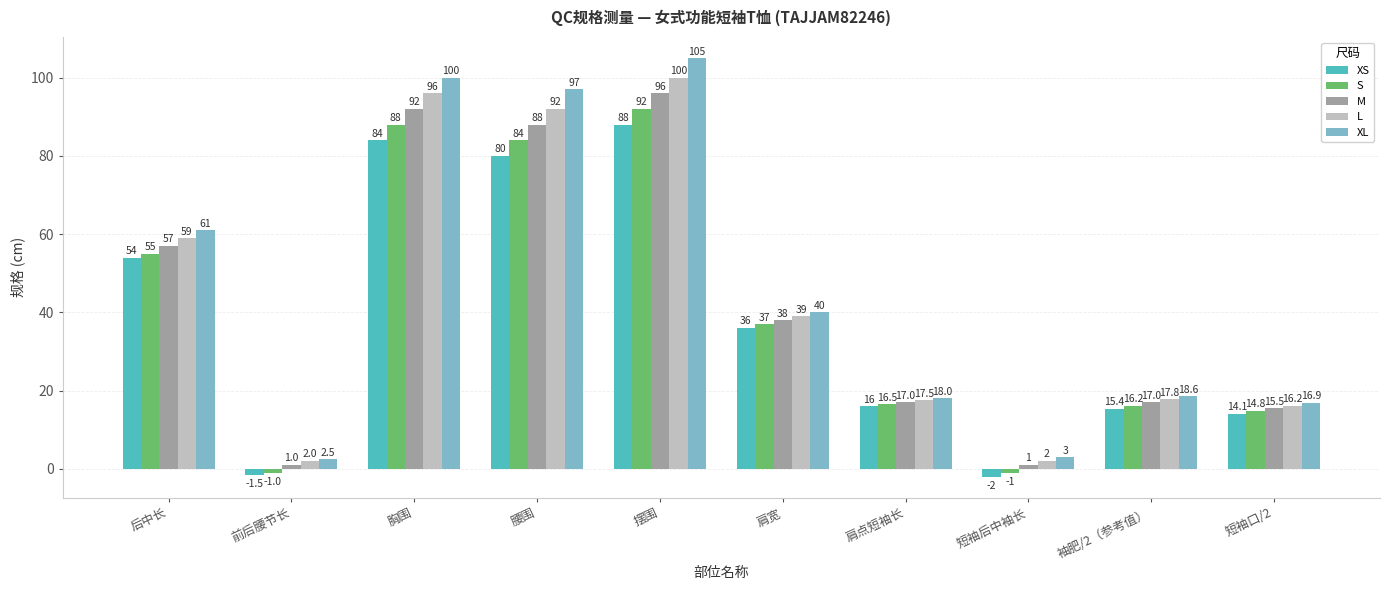

What are all the series names shown in the legend?

XS, S, M, L, XL